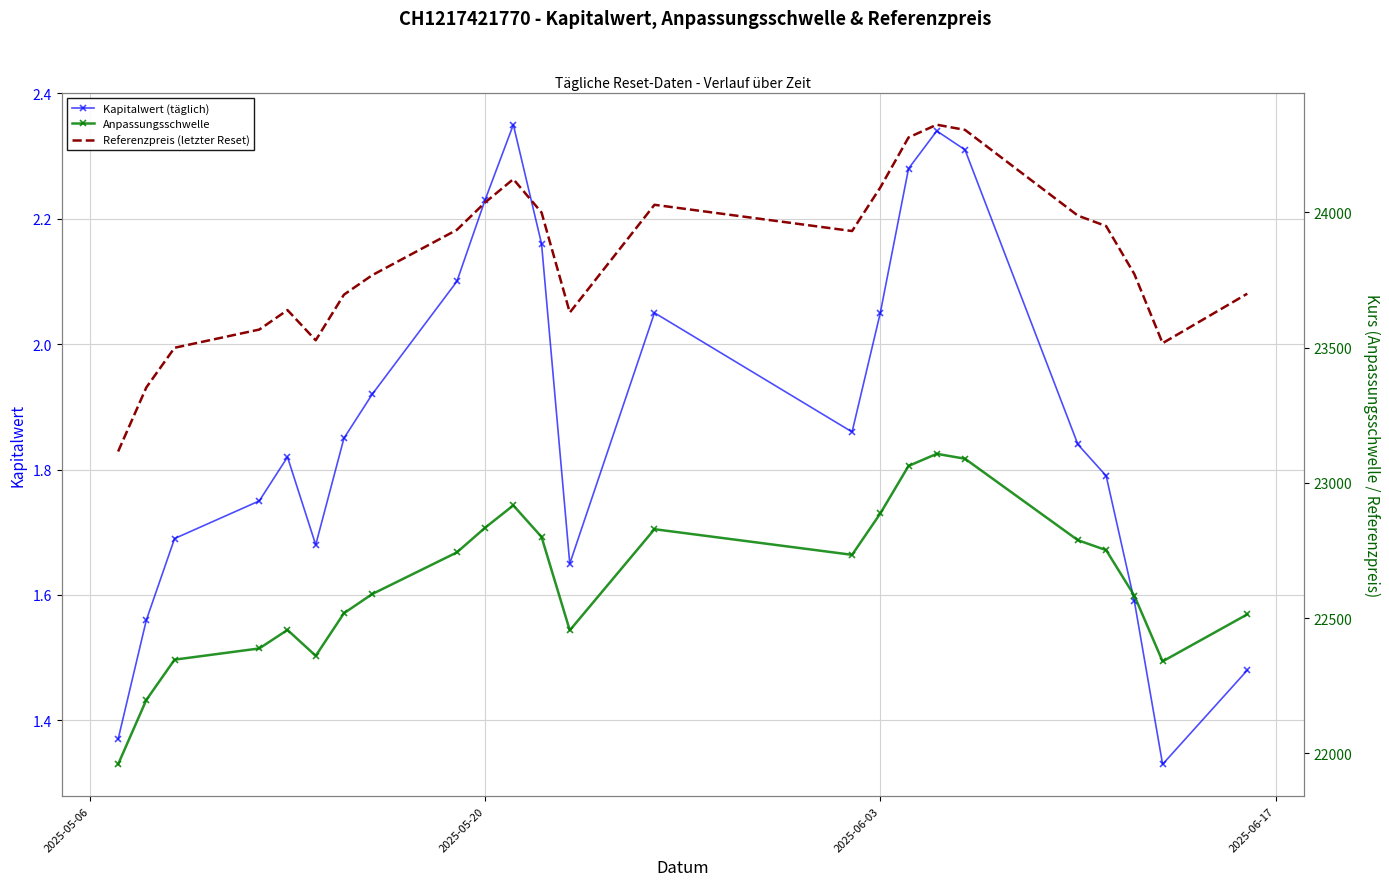

True or false: Anpassungsschwelle and Kapitalwert (täglich) intersect in this chart.

False